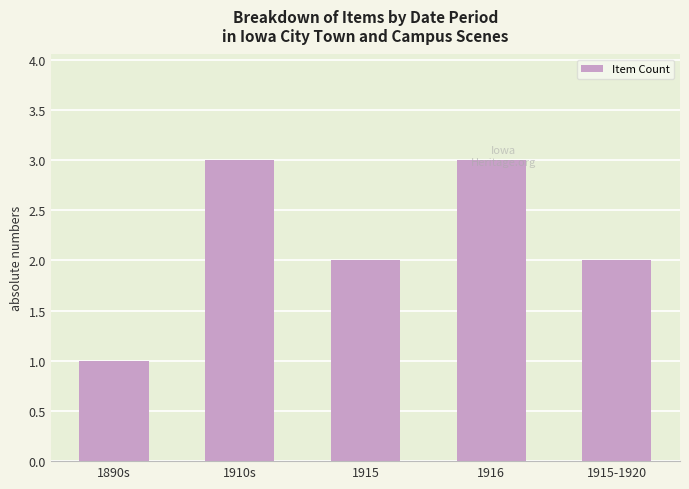

What is the change in value from 1890s to 1915?

+1